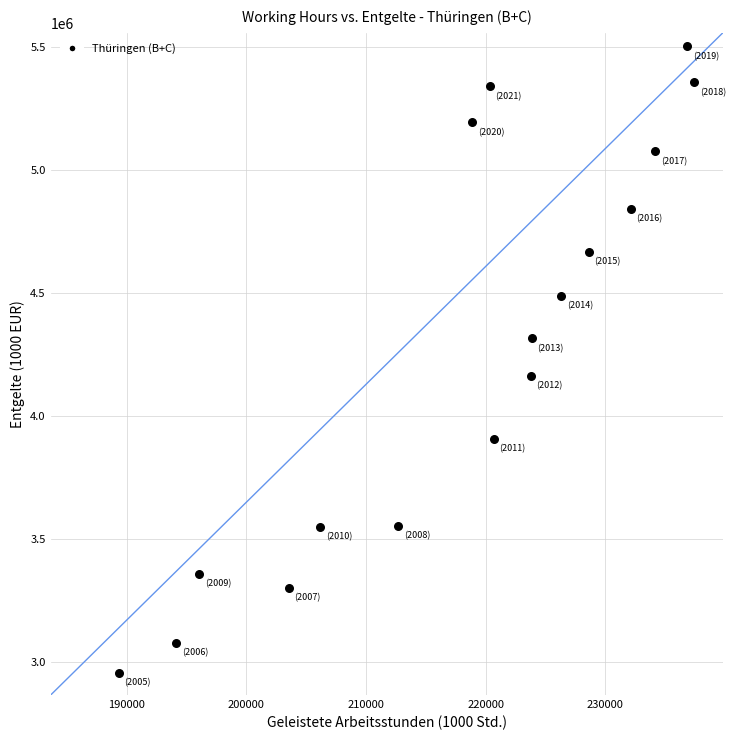

What is the range of X values (max minus min)?

48116.5